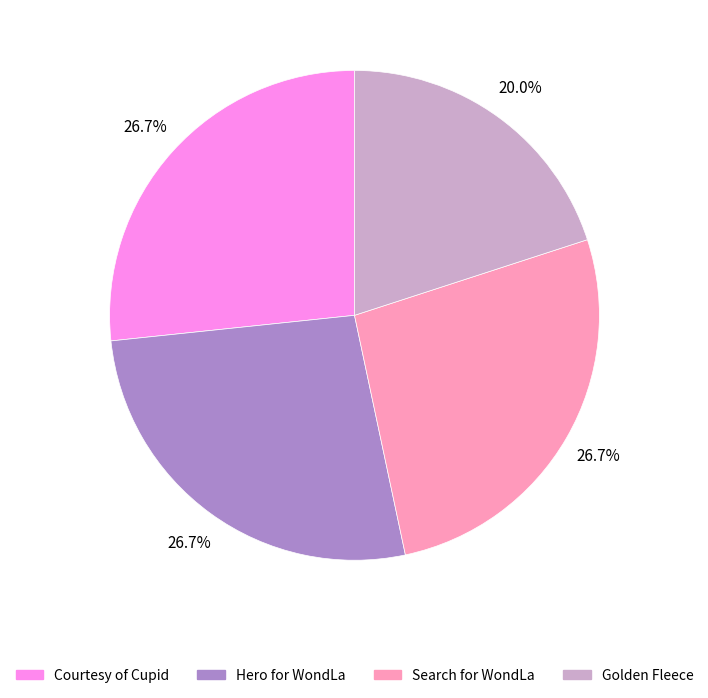

To the nearest percent, what is the difference between the Courtesy of Cupid and Golden Fleece slice percentages?

7%